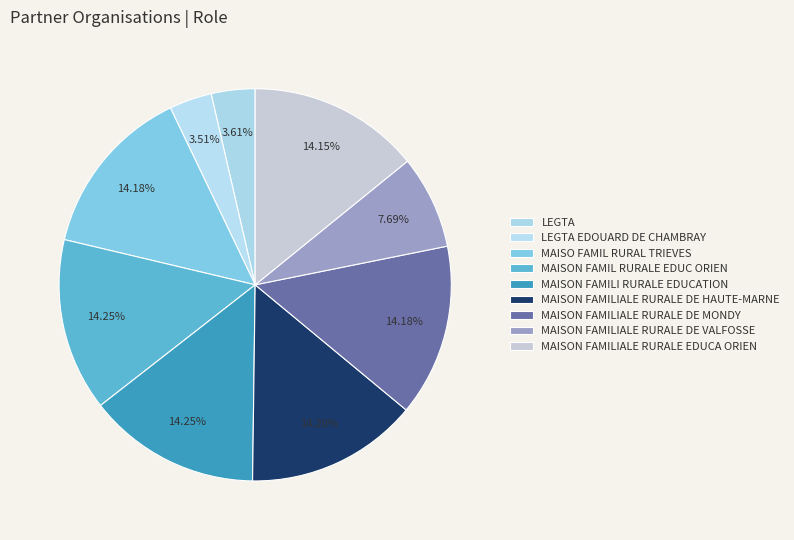

What percentage do MAISON FAMILIALE RURALE DE HAUTE-MARNE and MAISON FAMILI RURALE EDUCATION together represent?

28.4%